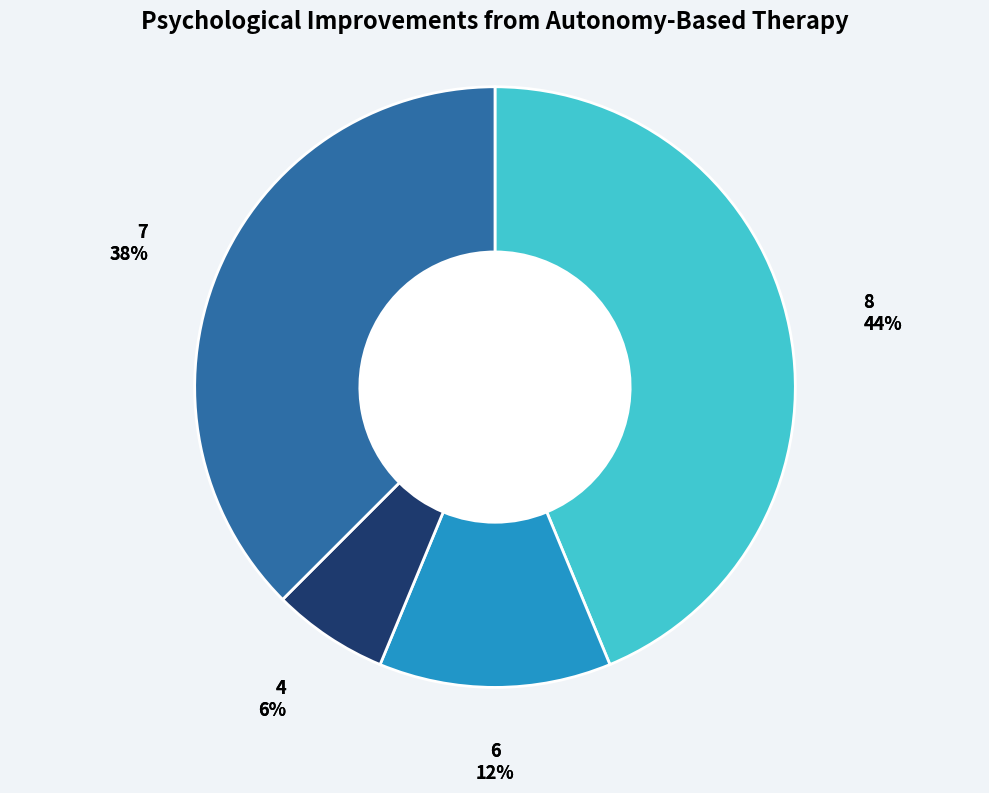

Count the number of slices in the pie.

9